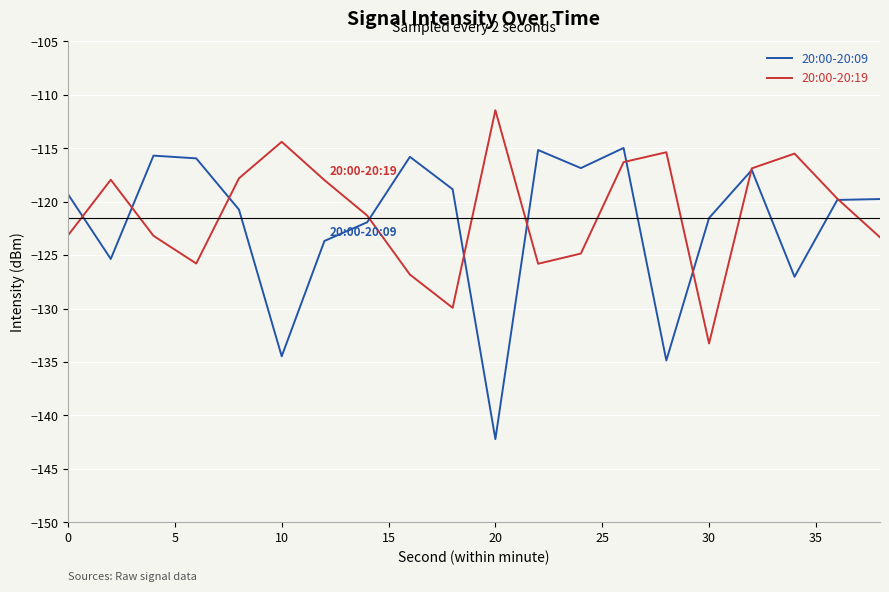

Which series has the widest spread of values?

20:00-20:09